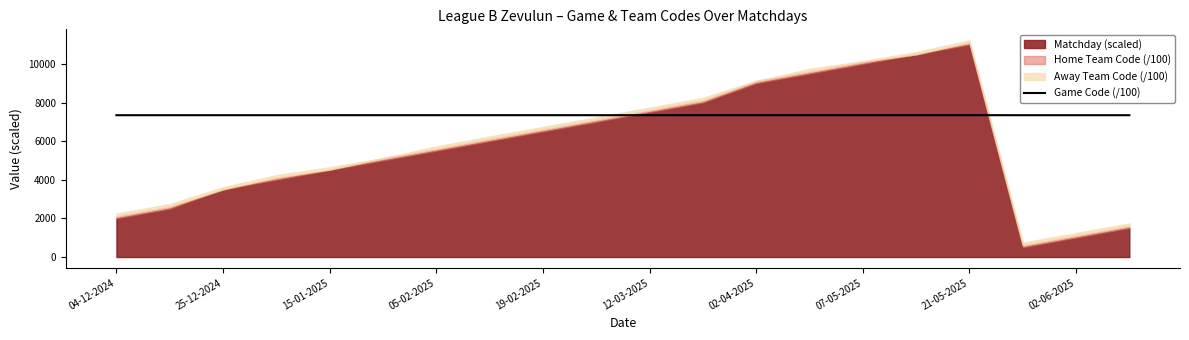

What is the highest value of the Game Code (/100) series?

7349.1